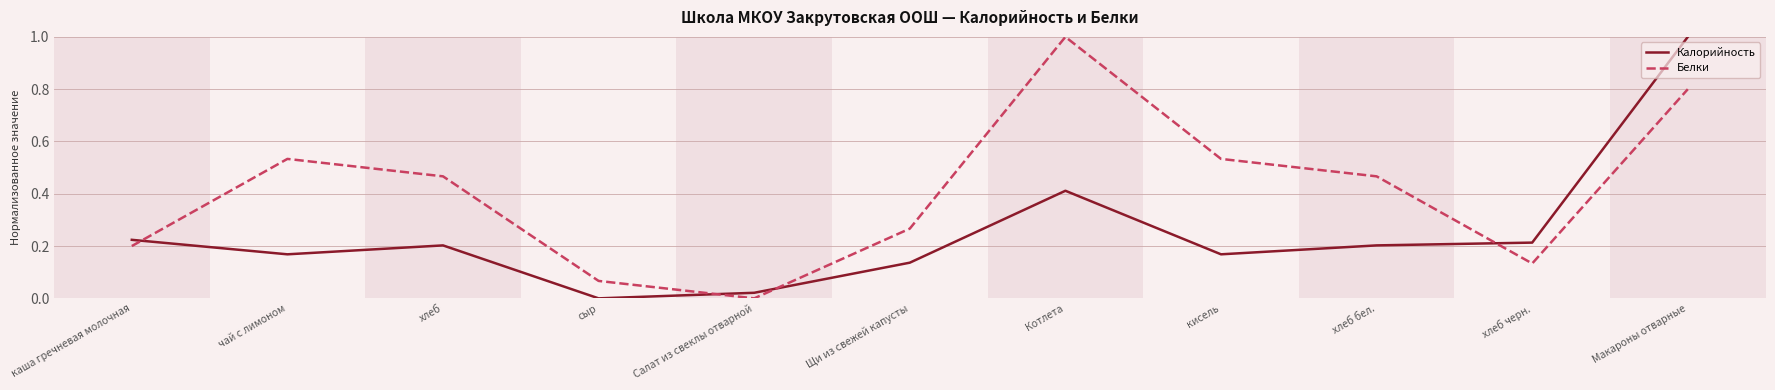

At which label does Белки reach its minimum?

Салат из свеклы отварной